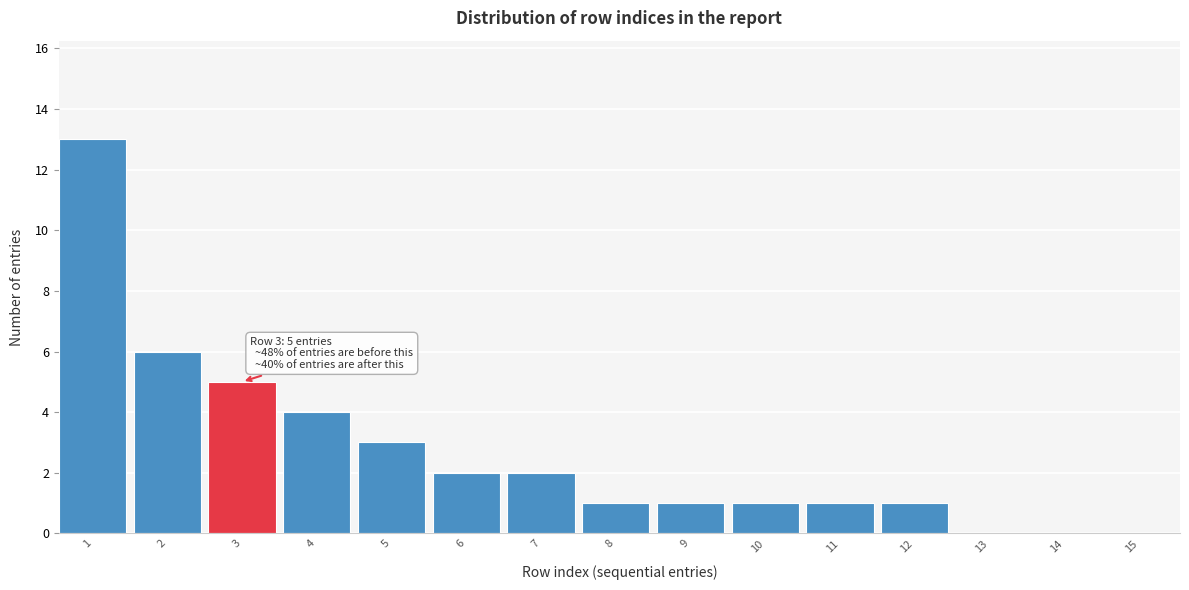

Reading right to left, list all the values displayed in this chart.

15=0	14=0	13=0	12=1	11=1	10=1	9=1	8=1	7=2	6=2	5=3	4=4	3=5	2=6	1=13